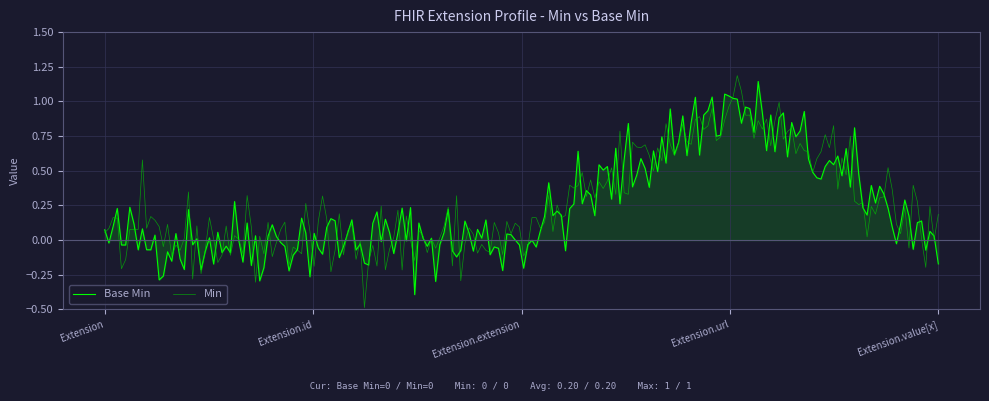

Which series has the widest spread of values?

Min